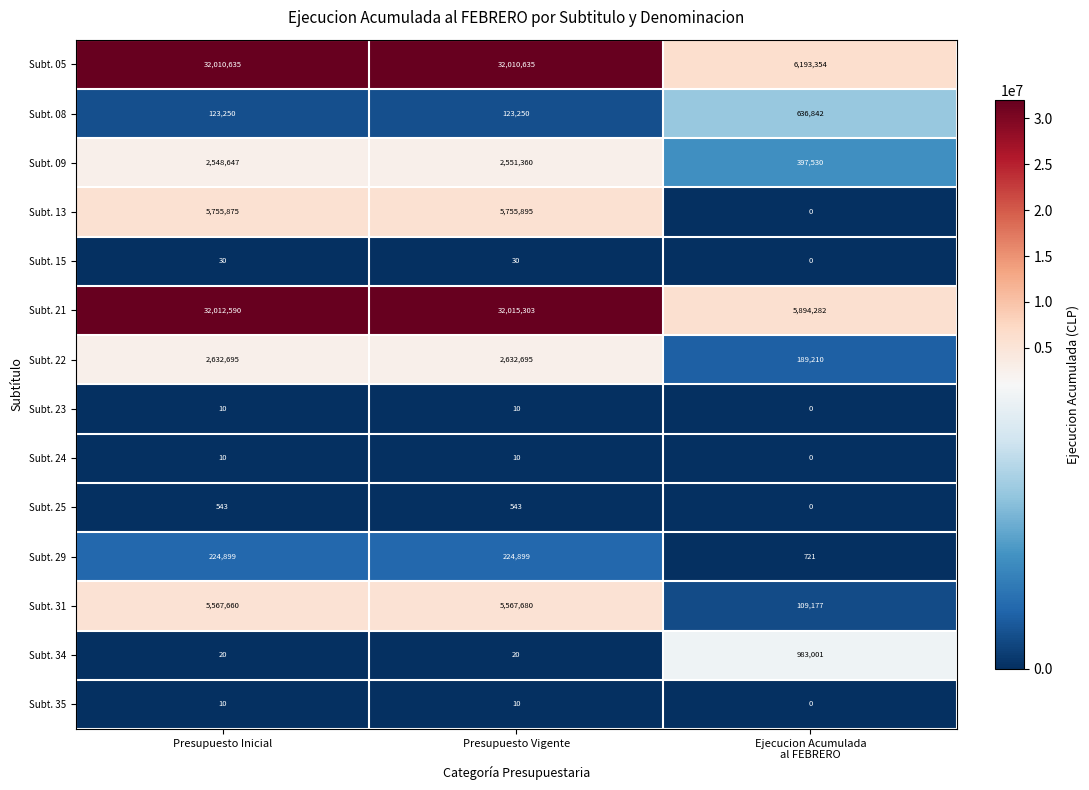

What is the total value across all series at Presupuesto Vigente?

80882340